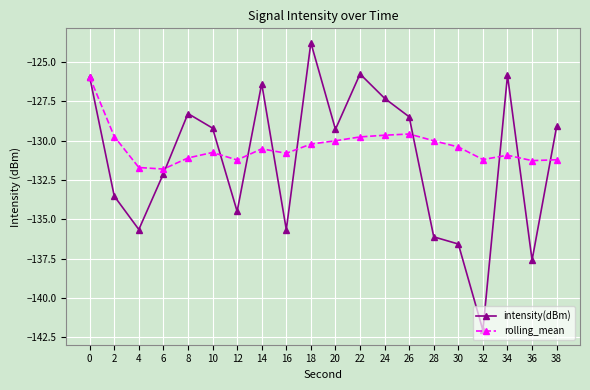

True or false: intensity(dBm) has more than 1 interior local peaks.

True